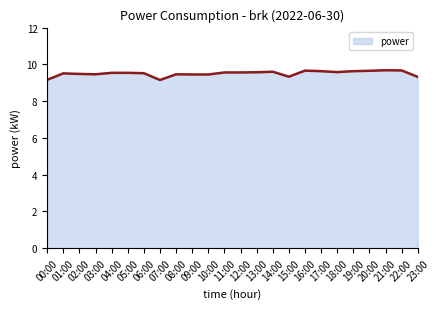

What is the maximum value shown in the chart?

9.7